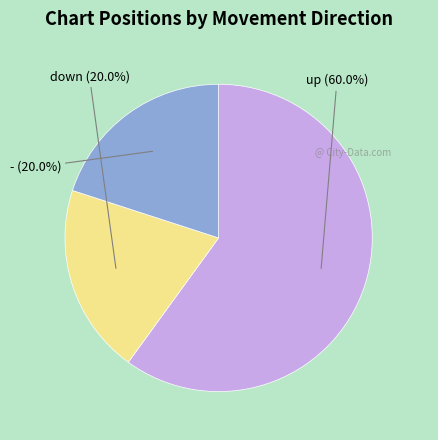

What is the change in value from up to -?

-14